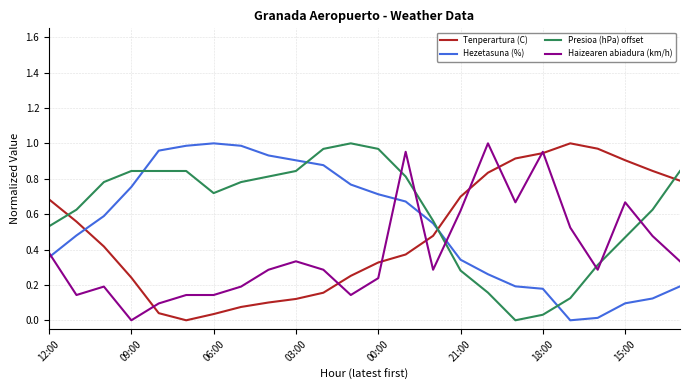

Which series has the largest total across all categories?

Presioa (hPa) offset